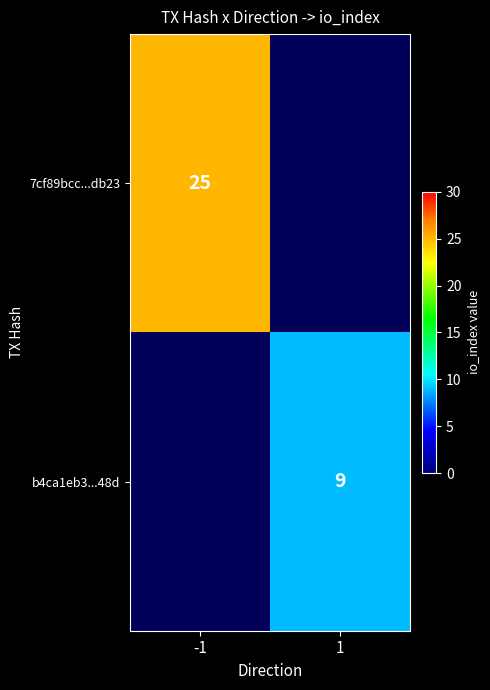

The b4ca1eb3...48d series shows 3 at 1. True or false?

False